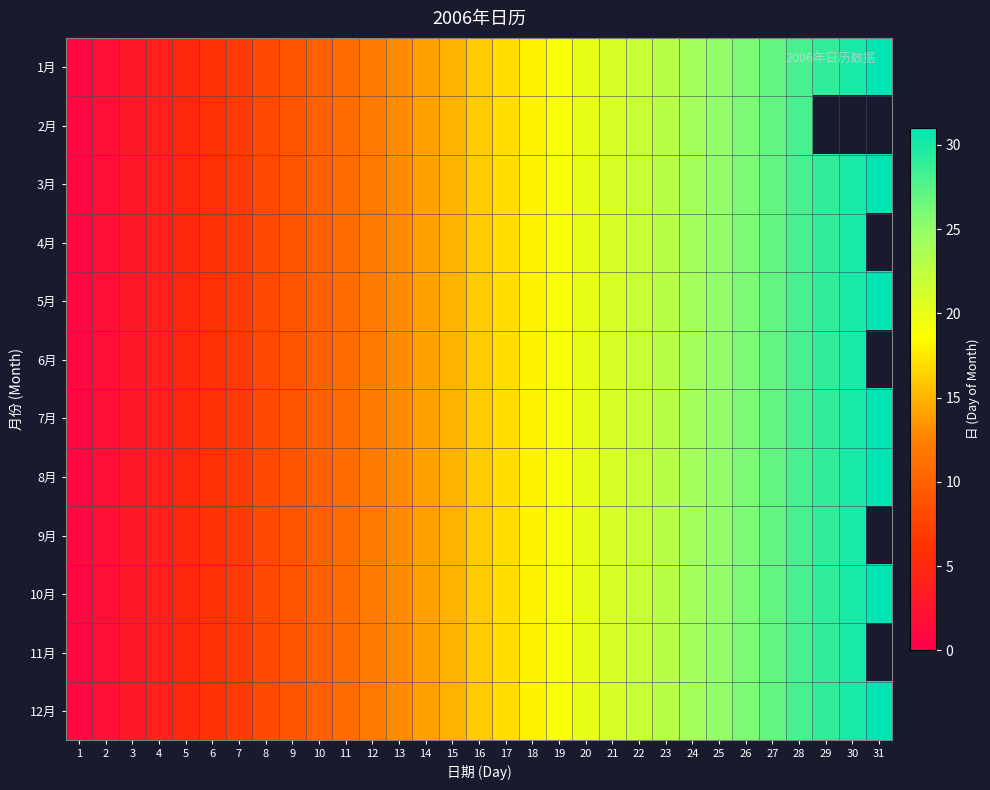

Reading right to left, list all the values displayed in this chart.

1月: 31=31	30=30	29=29	28=28	27=27	26=26	25=25	24=24	23=23	22=22	21=21	20=20	19=19	18=18	17=17	16=16	15=15	14=14	13=13	12=12	11=11	10=10	9=9	8=8	7=7	6=6	5=5	4=4	3=3	2=2	1=1
2月: 31=0	30=0	29=0	28=28	27=27	26=26	25=25	24=24	23=23	22=22	21=21	20=20	19=19	18=18	17=17	16=16	15=15	14=14	13=13	12=12	11=11	10=10	9=9	8=8	7=7	6=6	5=5	4=4	3=3	2=2	1=1
3月: 31=31	30=30	29=29	28=28	27=27	26=26	25=25	24=24	23=23	22=22	21=21	20=20	19=19	18=18	17=17	16=16	15=15	14=14	13=13	12=12	11=11	10=10	9=9	8=8	7=7	6=6	5=5	4=4	3=3	2=2	1=1
4月: 31=0	30=30	29=29	28=28	27=27	26=26	25=25	24=24	23=23	22=22	21=21	20=20	19=19	18=18	17=17	16=16	15=15	14=14	13=13	12=12	11=11	10=10	9=9	8=8	7=7	6=6	5=5	4=4	3=3	2=2	1=1
5月: 31=31	30=30	29=29	28=28	27=27	26=26	25=25	24=24	23=23	22=22	21=21	20=20	19=19	18=18	17=17	16=16	15=15	14=14	13=13	12=12	11=11	10=10	9=9	8=8	7=7	6=6	5=5	4=4	3=3	2=2	1=1
6月: 31=0	30=30	29=29	28=28	27=27	26=26	25=25	24=24	23=23	22=22	21=21	20=20	19=19	18=18	17=17	16=16	15=15	14=14	13=13	12=12	11=11	10=10	9=9	8=8	7=7	6=6	5=5	4=4	3=3	2=2	1=1
7月: 31=31	30=30	29=29	28=28	27=27	26=26	25=25	24=24	23=23	22=22	21=21	20=20	19=19	18=18	17=17	16=16	15=15	14=14	13=13	12=12	11=11	10=10	9=9	8=8	7=7	6=6	5=5	4=4	3=3	2=2	1=1
8月: 31=31	30=30	29=29	28=28	27=27	26=26	25=25	24=24	23=23	22=22	21=21	20=20	19=19	18=18	17=17	16=16	15=15	14=14	13=13	12=12	11=11	10=10	9=9	8=8	7=7	6=6	5=5	4=4	3=3	2=2	1=1
9月: 31=0	30=30	29=29	28=28	27=27	26=26	25=25	24=24	23=23	22=22	21=21	20=20	19=19	18=18	17=17	16=16	15=15	14=14	13=13	12=12	11=11	10=10	9=9	8=8	7=7	6=6	5=5	4=4	3=3	2=2	1=1
10月: 31=31	30=30	29=29	28=28	27=27	26=26	25=25	24=24	23=23	22=22	21=21	20=20	19=19	18=18	17=17	16=16	15=15	14=14	13=13	12=12	11=11	10=10	9=9	8=8	7=7	6=6	5=5	4=4	3=3	2=2	1=1
11月: 31=0	30=30	29=29	28=28	27=27	26=26	25=25	24=24	23=23	22=22	21=21	20=20	19=19	18=18	17=17	16=16	15=15	14=14	13=13	12=12	11=11	10=10	9=9	8=8	7=7	6=6	5=5	4=4	3=3	2=2	1=1
12月: 31=31	30=30	29=29	28=28	27=27	26=26	25=25	24=24	23=23	22=22	21=21	20=20	19=19	18=18	17=17	16=16	15=15	14=14	13=13	12=12	11=11	10=10	9=9	8=8	7=7	6=6	5=5	4=4	3=3	2=2	1=1